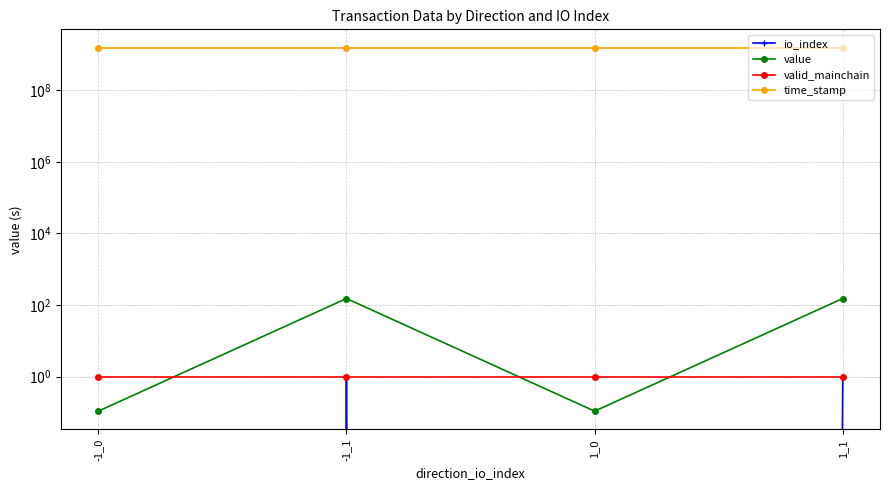

True or false: value has a value of 217.0 at 1_1.

False